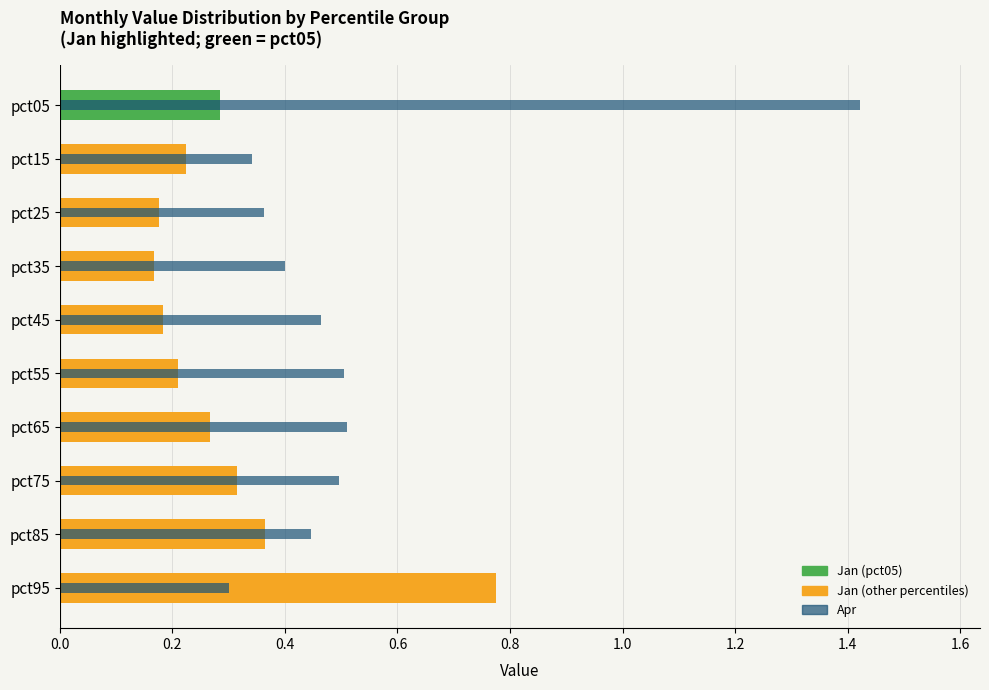

Reading left to right, transcribe all the data shown in this chart.

Jan: 0.3	0.2	0.2	0.2	0.2	0.2	0.3	0.3	0.4	0.8
Apr: 1.4	0.3	0.4	0.4	0.5	0.5	0.5	0.5	0.4	0.3